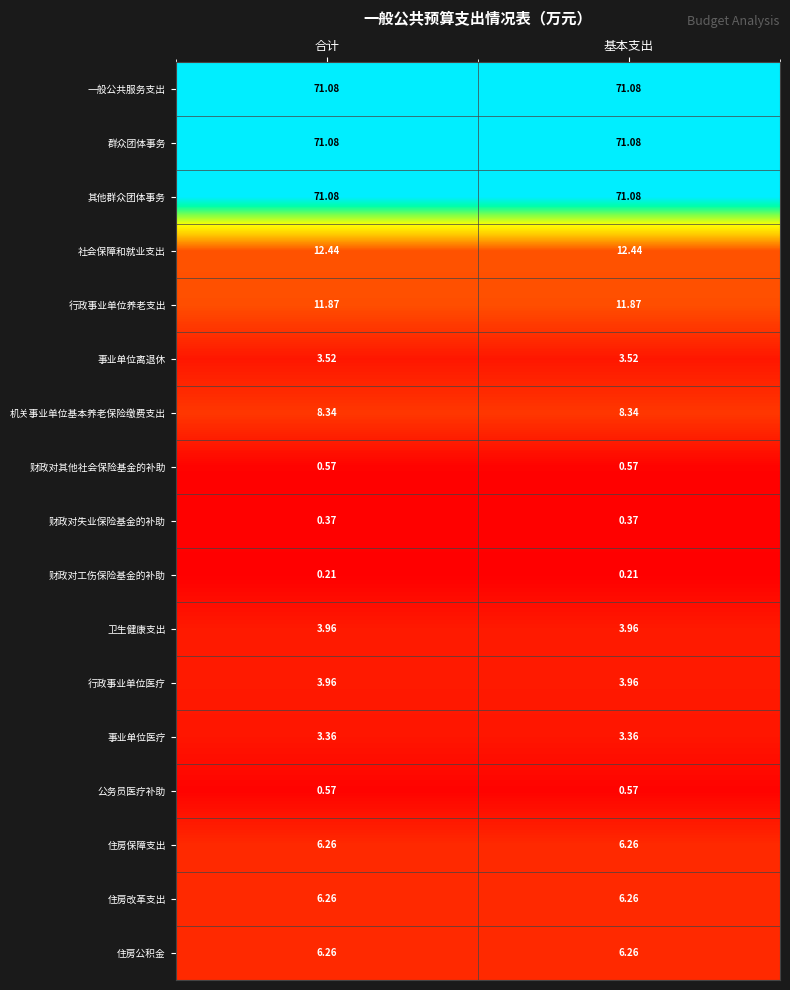

Is the value of 住房保障支出 at 基本支出 greater than the value of 行政事业单位养老支出 at 基本支出?

No